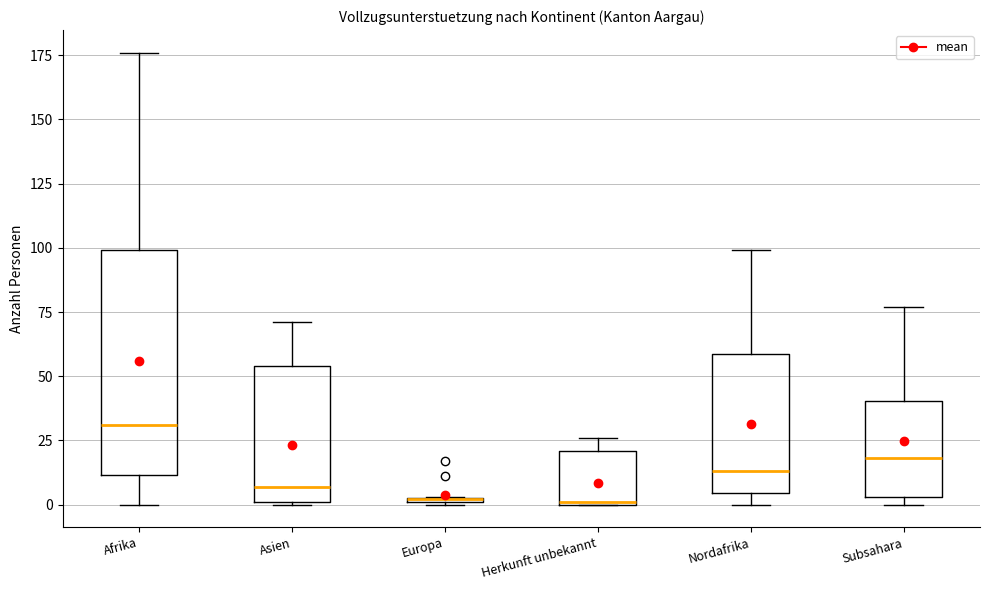

Comparing the boxes themselves (not the whiskers), which one is the tallest?

Afrika